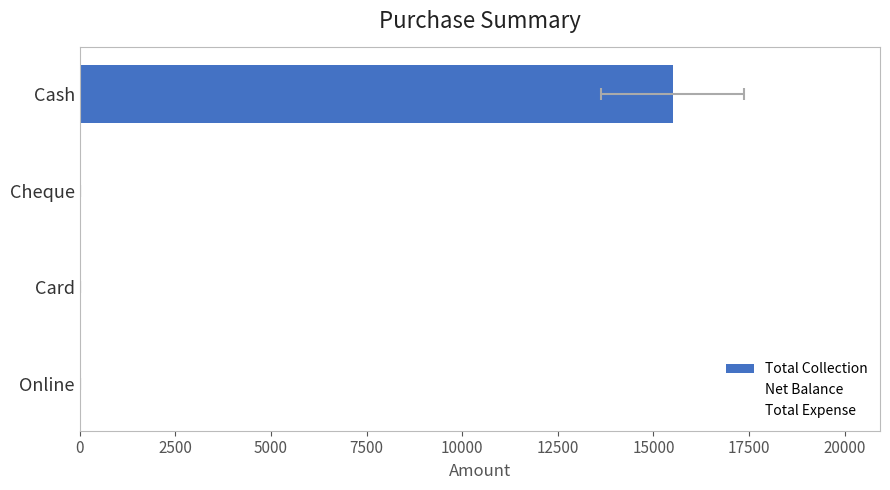

What is the value of the Total Expense bar at the 3rd from the left?

0.6